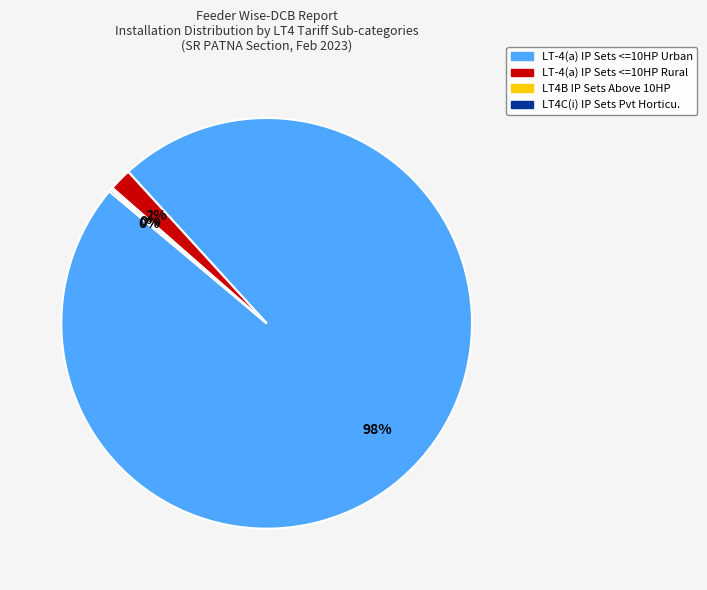

To the nearest percent, what is the average slice percentage?

25%